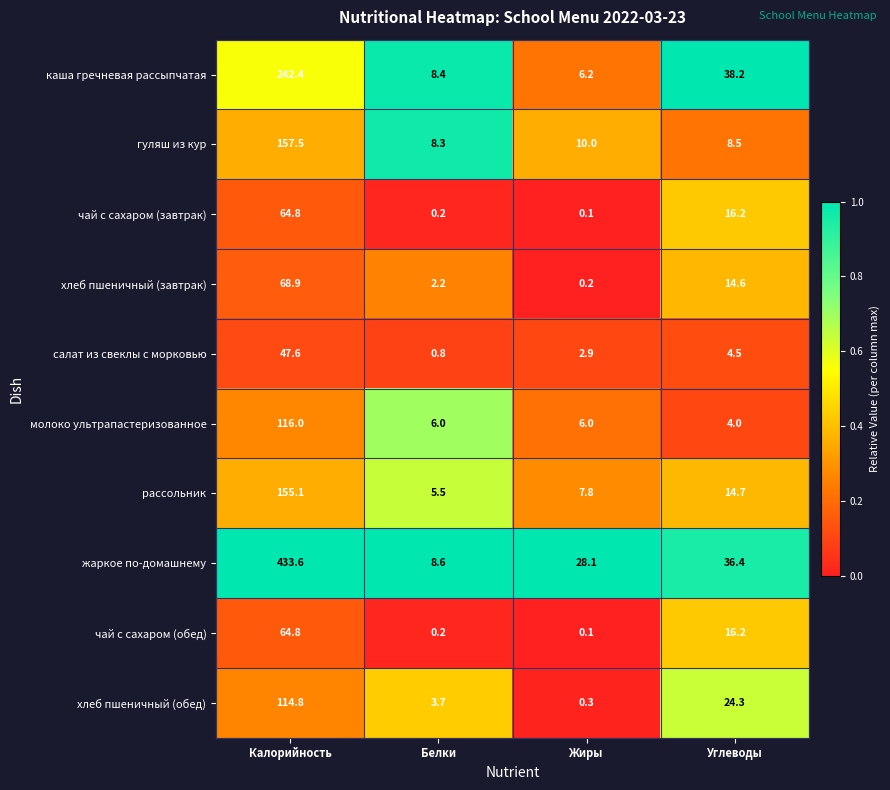

What is the total value across all series at Калорийность?

1465.5